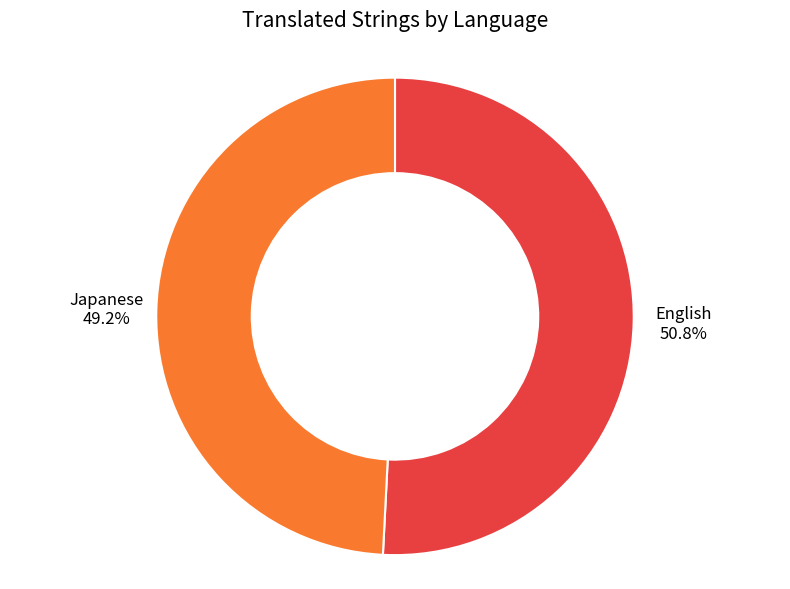

To the nearest percent, what is the difference between the largest and smallest slice percentages?

2%